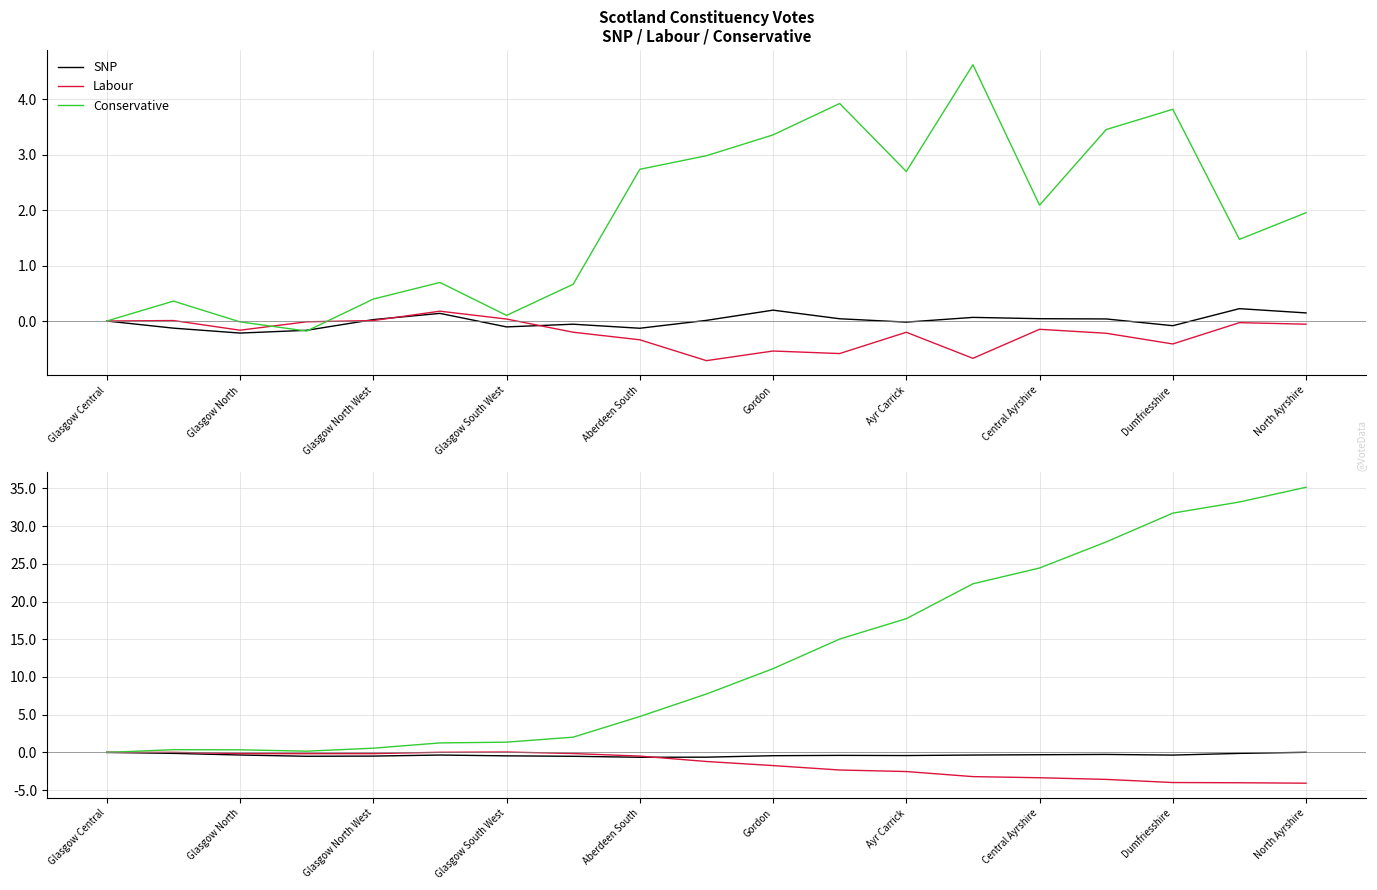

What is the spread (max minus min) of values at Gordon?

12.9